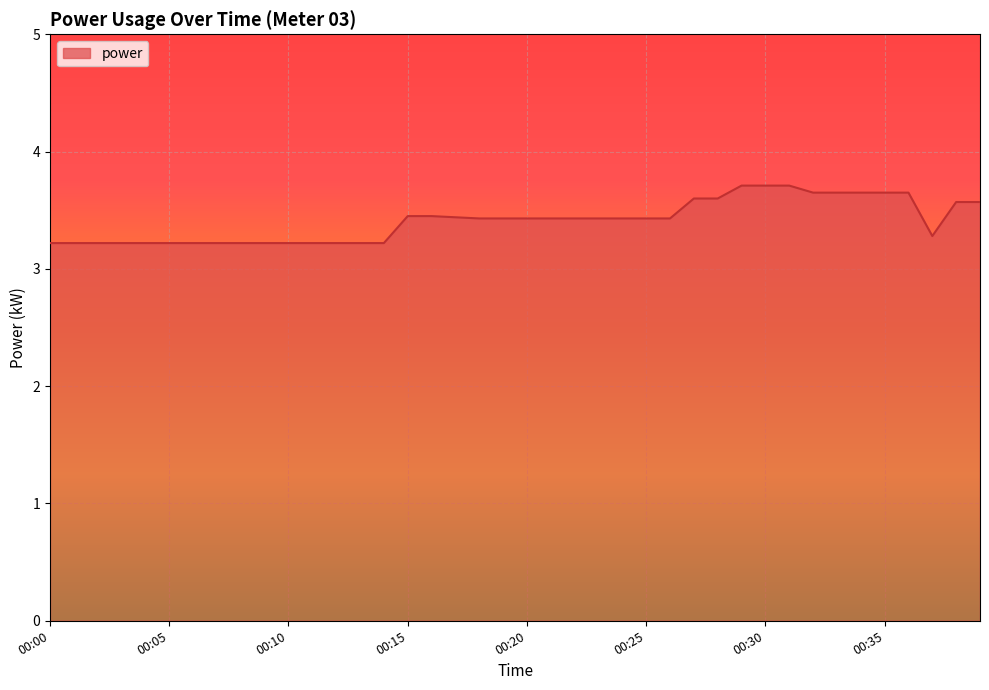

What is the sum of all values?

136.5